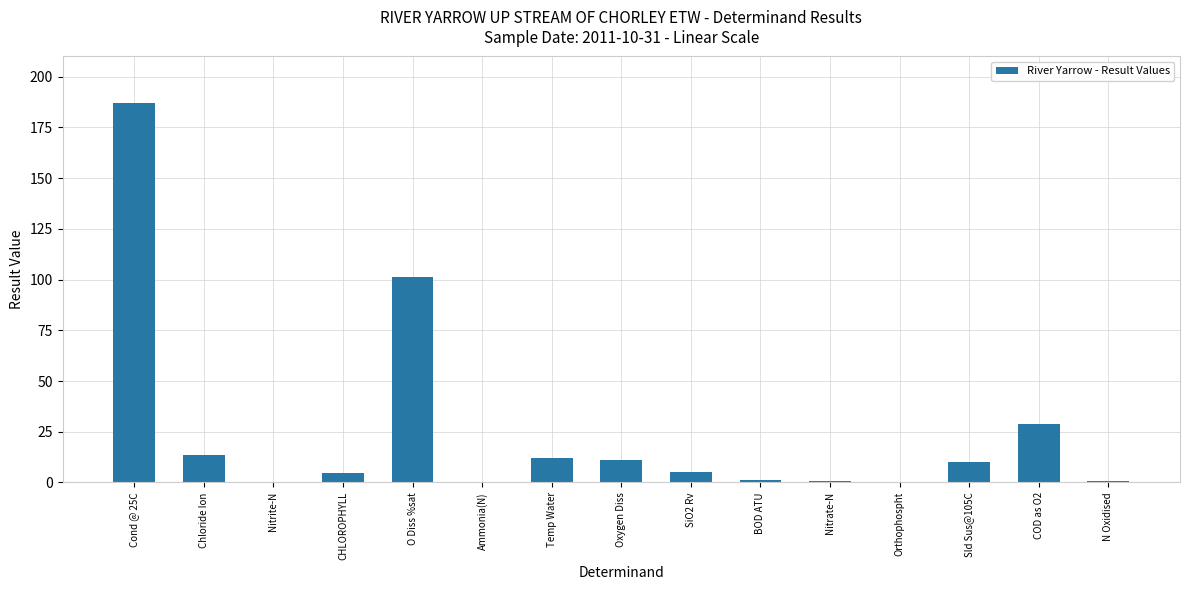

What is the change in value from SiO2 Rv to BOD ATU?

-4.0